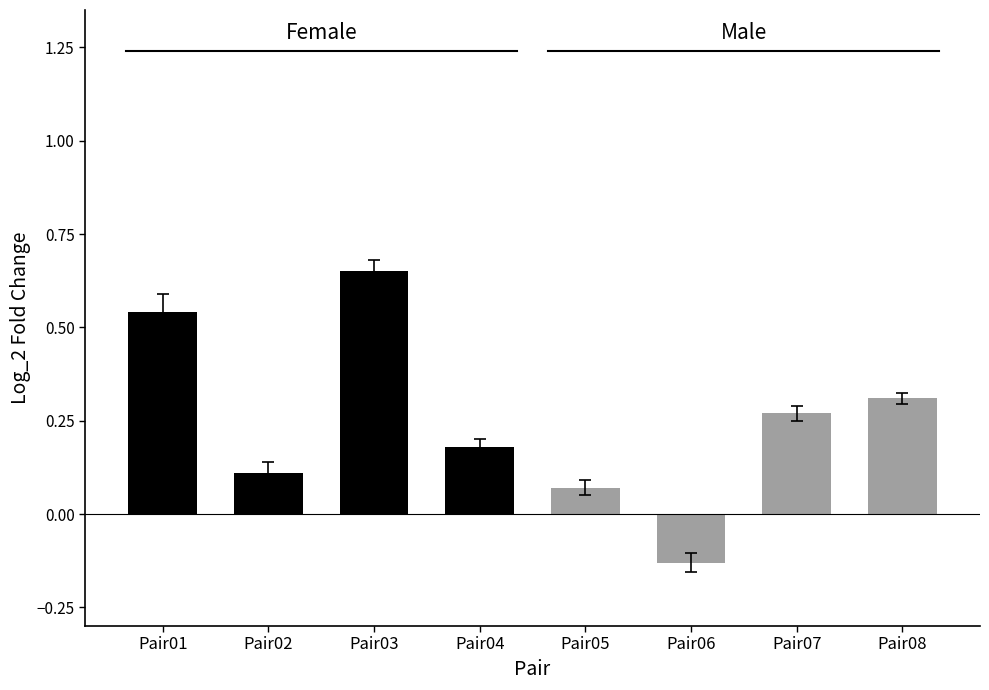

Reading left to right, list all the values displayed in this chart.

Female: 0.5	0.1	0.7	0.2
Male: 0.1	-0.1	0.3	0.3